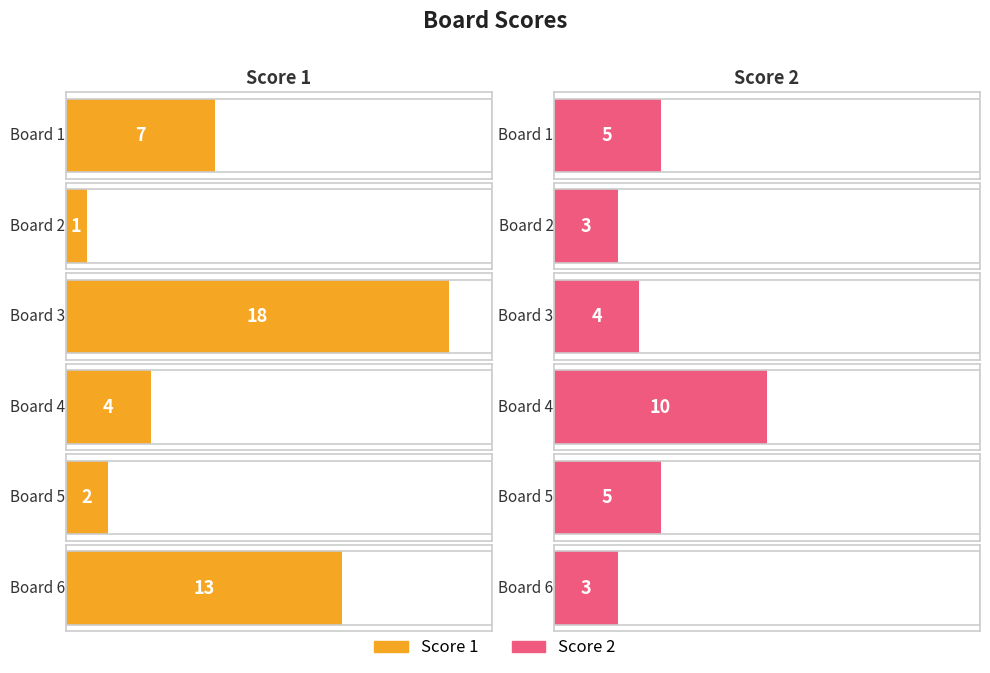

Does the chart contain stacked bars?

No